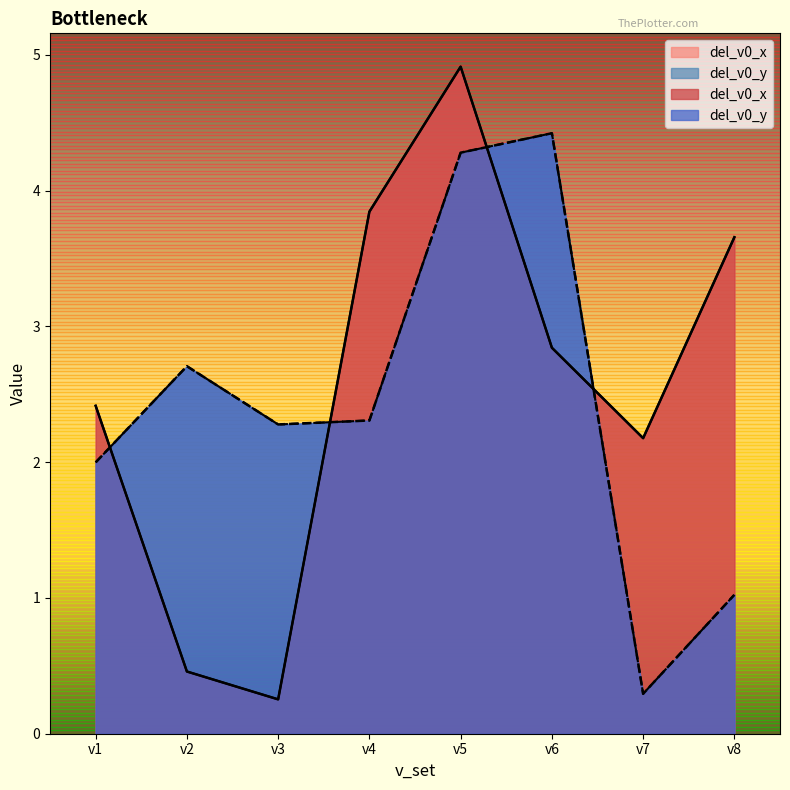

What is the spread (max minus min) of values at v7?

1.9